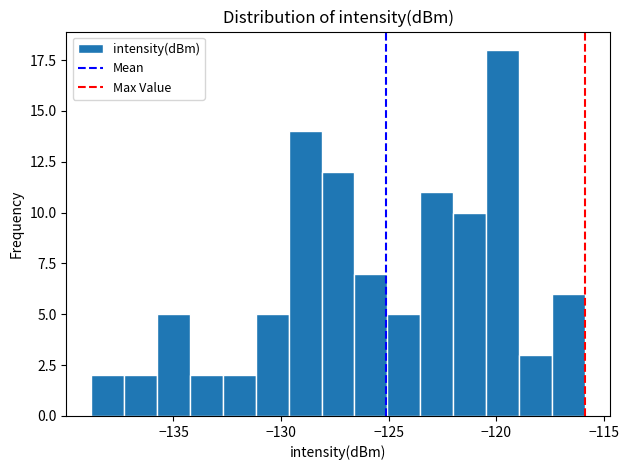

Around what value on the x-axis is the tallest bar? Give the approximate position of its centre, as read against the axis.

-119.5